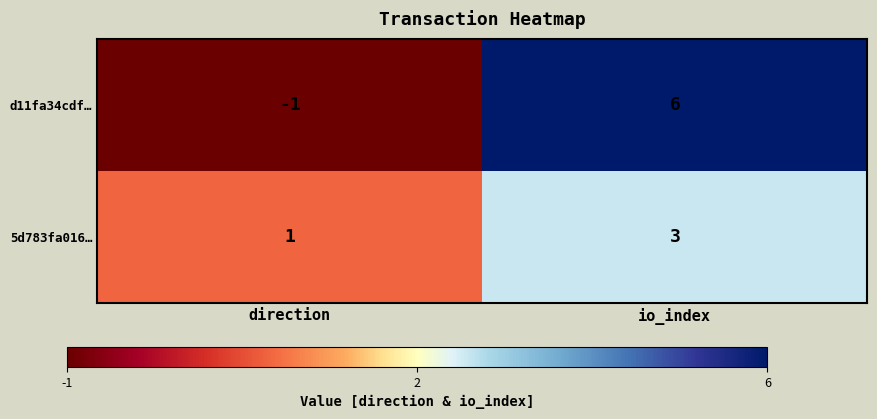

Reading left to right, transcribe all the data shown in this chart.

d11fa34cdf…: -1	6
5d783fa016…: 1	3